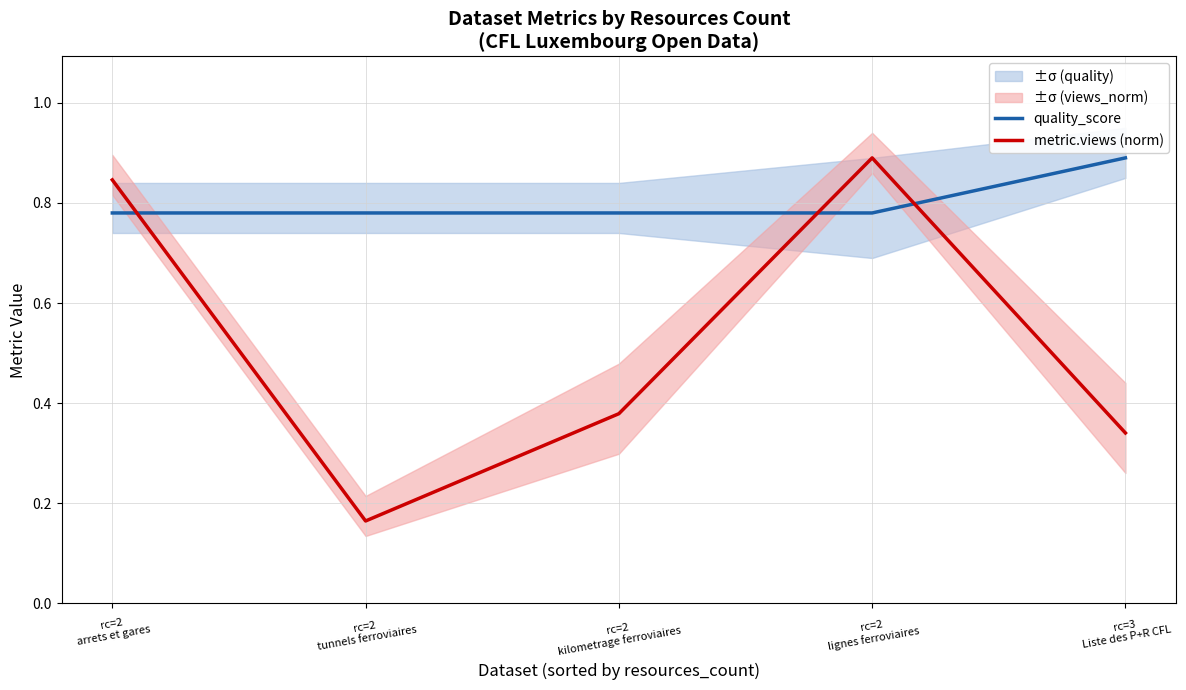

How many intersections are there between quality_score and metric.views (norm)?

3